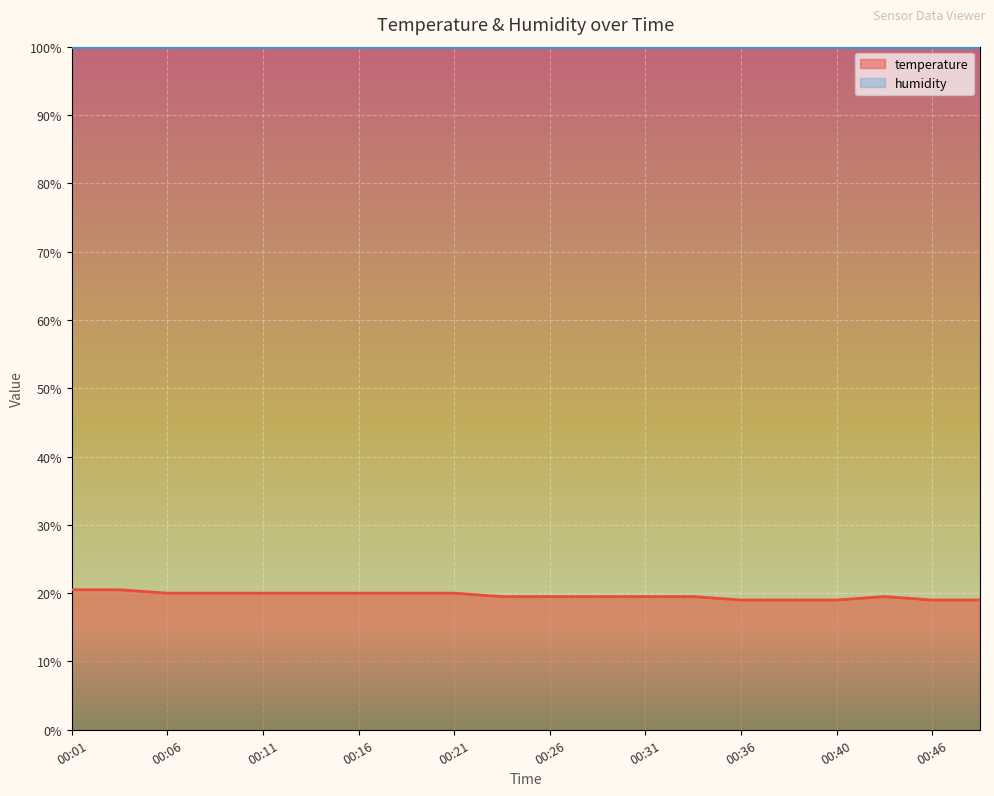

What is the approximate value at 00:18?

20.0